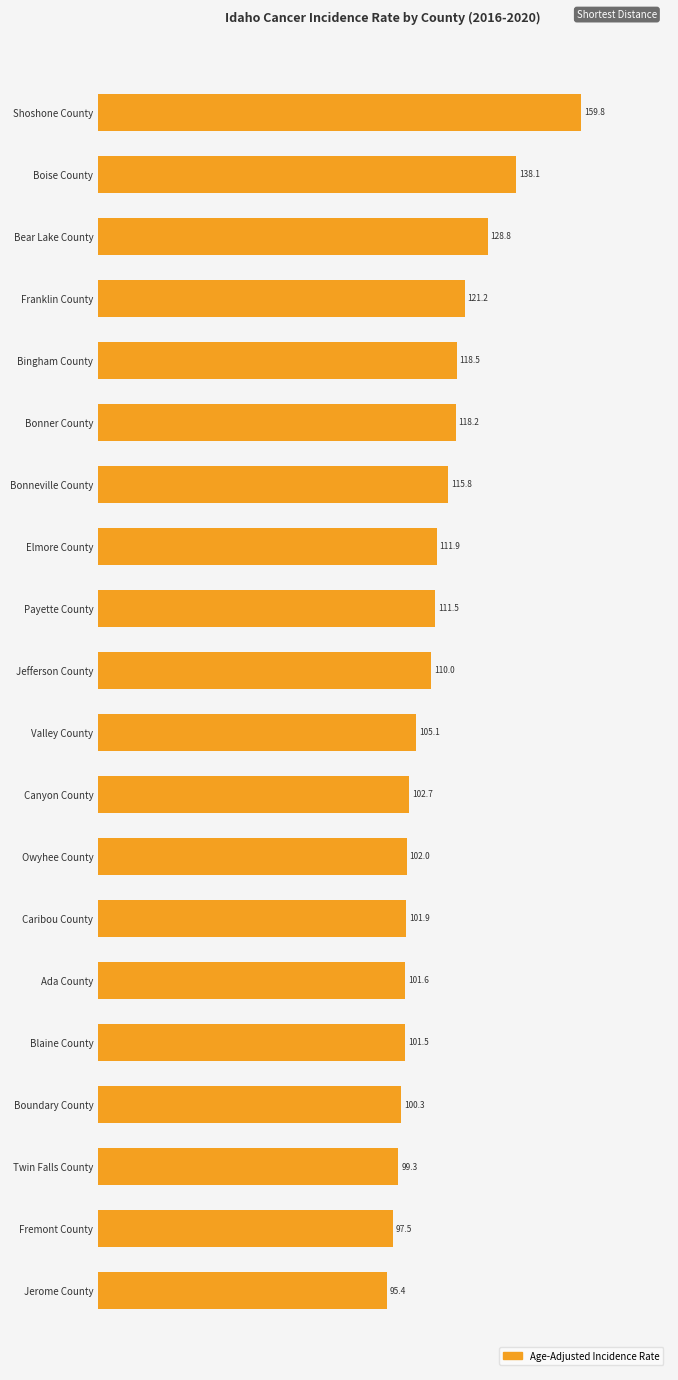

What is the average value?

112.1